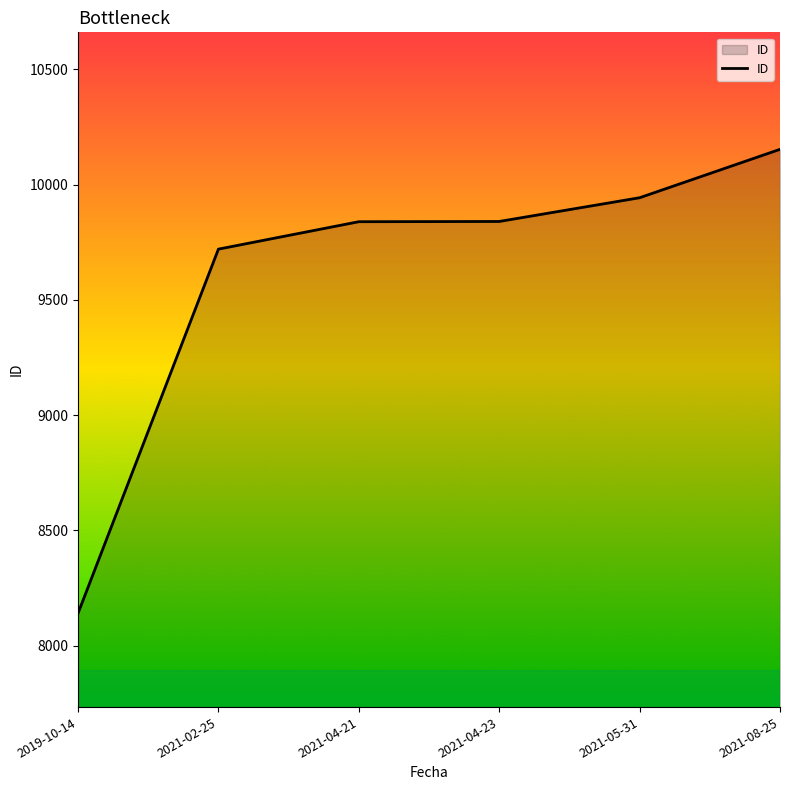

Read the value at 2021-02-25, to the nearest 100.

9700